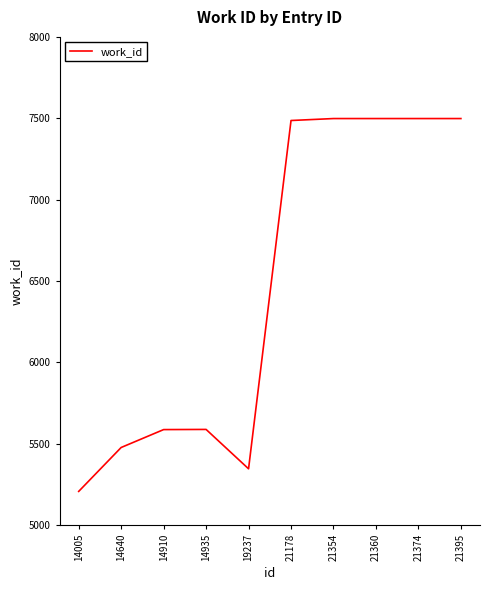

Where is the data nearest to the value 6352?

14935